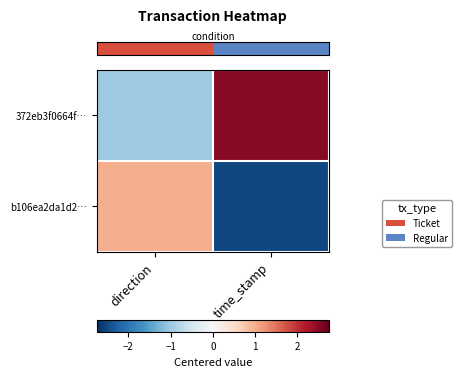

Between time_stamp and direction, which is larger?

time_stamp